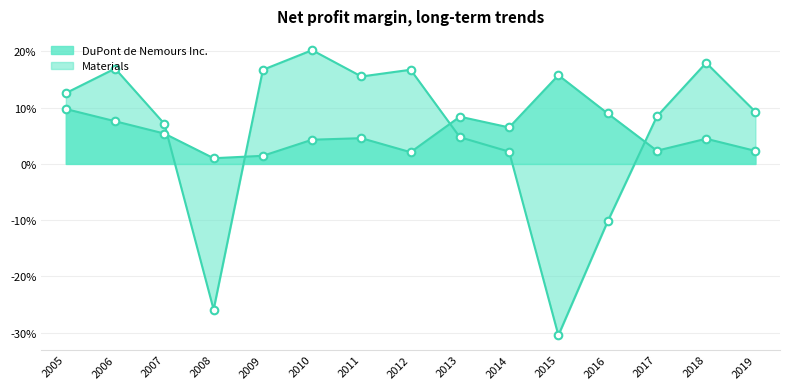

What are all the series names shown in the legend?

DuPont de Nemours Inc., Materials